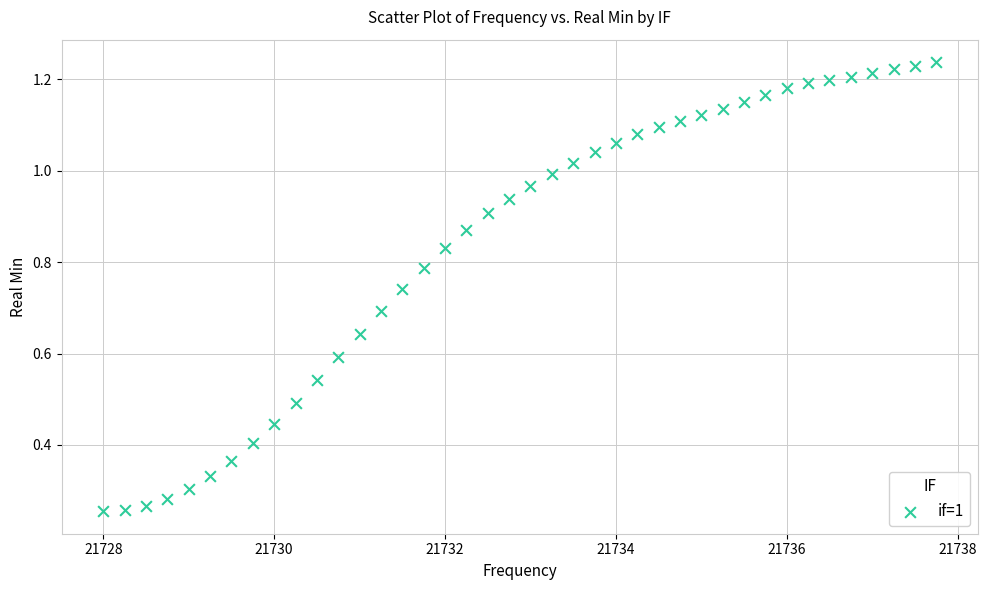

What is the range of X values (max minus min)?

9.8